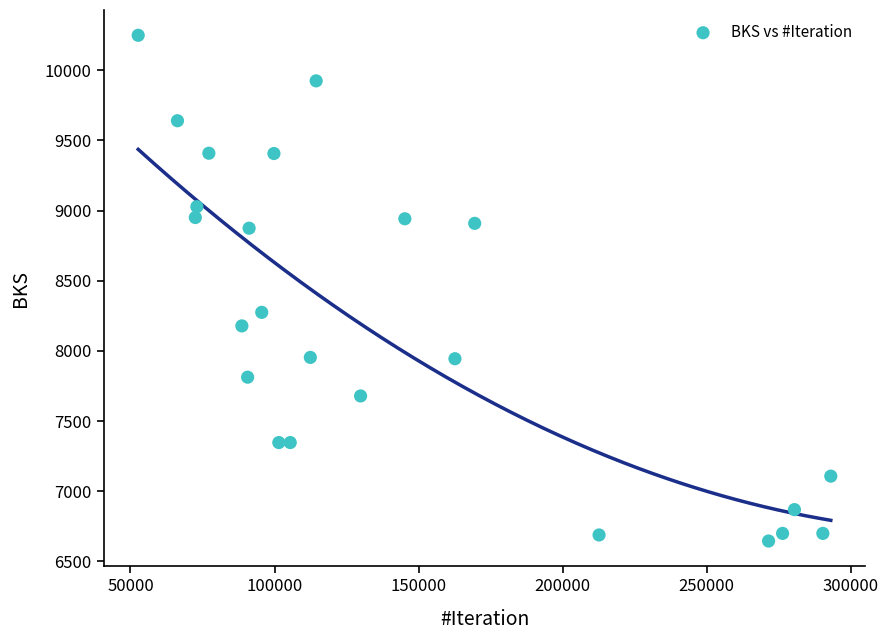

What is the range of X values (max minus min)?

240417.6